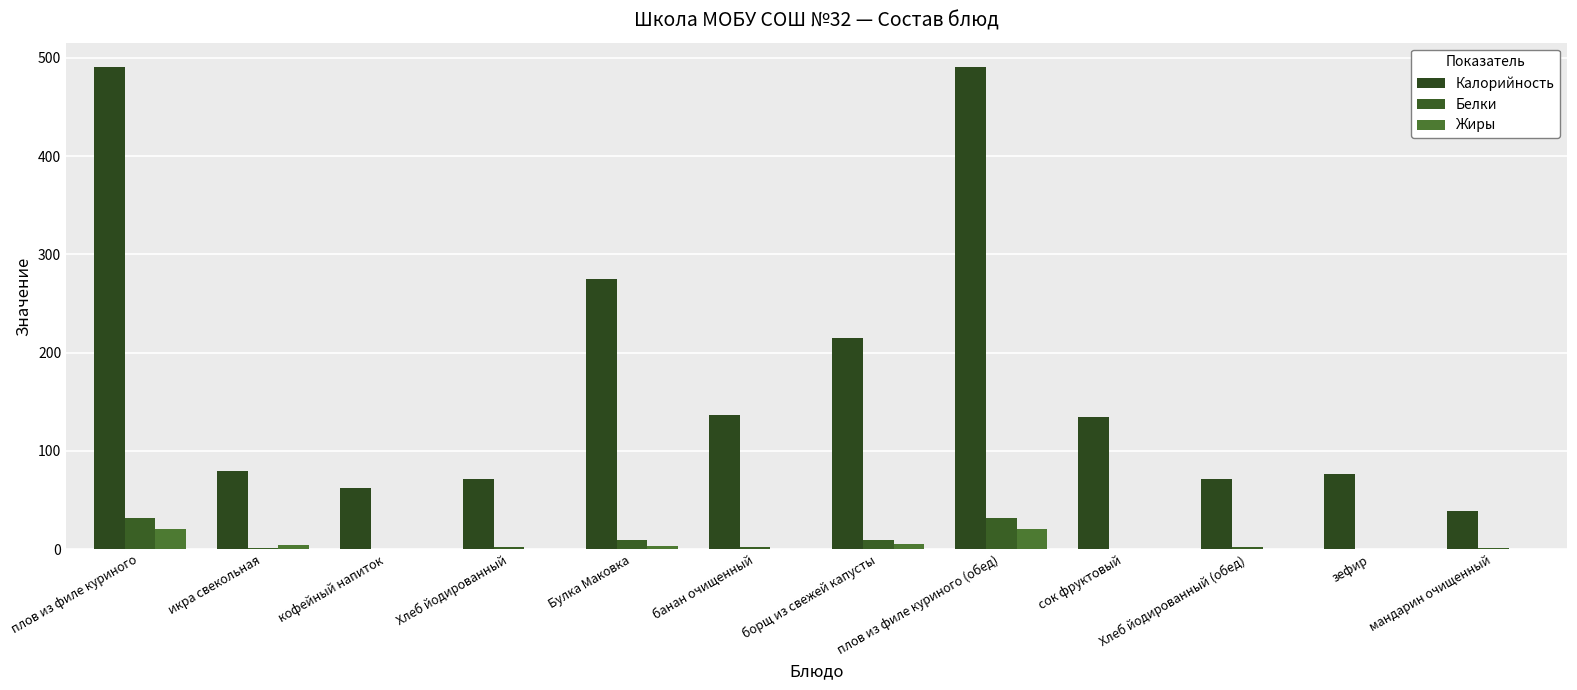

At which label does Жиры reach its minimum?

кофейный напиток